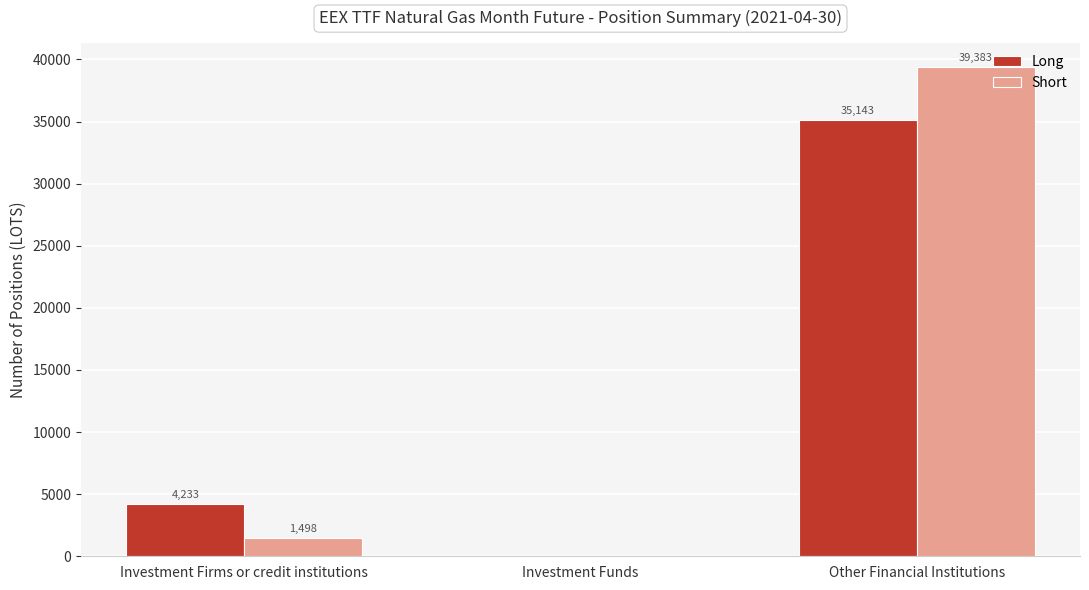

At which category does the chart reach its peak across all series?

Other Financial Institutions